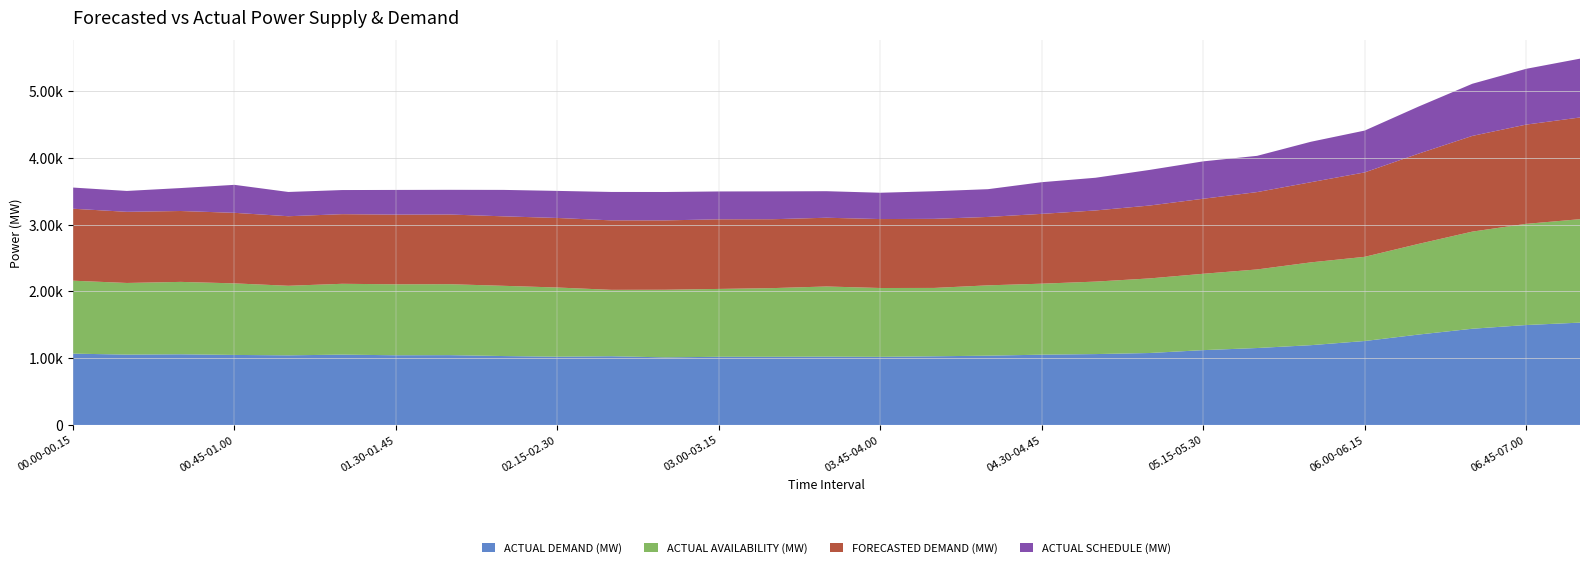

Reading left to right, list all the values displayed in this chart.

ACTUAL DEMAND (MW): 1068.4	1053.8	1058.5	1049.0	1042.9	1053.6	1043.9	1045.8	1032.2	1022.4	1029.5	1012.5	1021.1	1021.1	1023.2	1020.3	1028.7	1037.8	1052.9	1061.8	1077.7	1120.9	1152.5	1195.3	1257.6	1354.2	1441.6	1497.0	1533.1
ACTUAL AVAILABILITY (MW): 1093.0	1073.4	1084.9	1072.1	1042.3	1061.2	1063.3	1063.1	1052.4	1036.8	994.8	1013.4	1016.8	1029.1	1051.4	1031.5	1024.2	1053.8	1063.8	1086.0	1117.5	1144.2	1177.3	1240.6	1261.4	1358.5	1455.2	1516.1	1549.7
FORECASTED DEMAND (MW): 1078.0	1066.0	1062.0	1057.0	1042.0	1043.0	1044.0	1044.0	1041.0	1042.0	1041.0	1039.0	1043.0	1032.0	1030.0	1033.0	1035.0	1025.0	1046.0	1066.0	1092.0	1124.0	1159.0	1201.0	1265.0	1352.0	1434.0	1487.0	1524.0
ACTUAL SCHEDULE (MW): 317.3	312.8	343.8	419.4	363.5	361.5	370.0	370.0	396.1	405.6	425.6	425.5	417.4	417.5	397.7	394.3	413.7	415.7	474.5	490.0	533.5	560.3	543.0	606.0	626.8	705.5	781.2	835.8	881.3